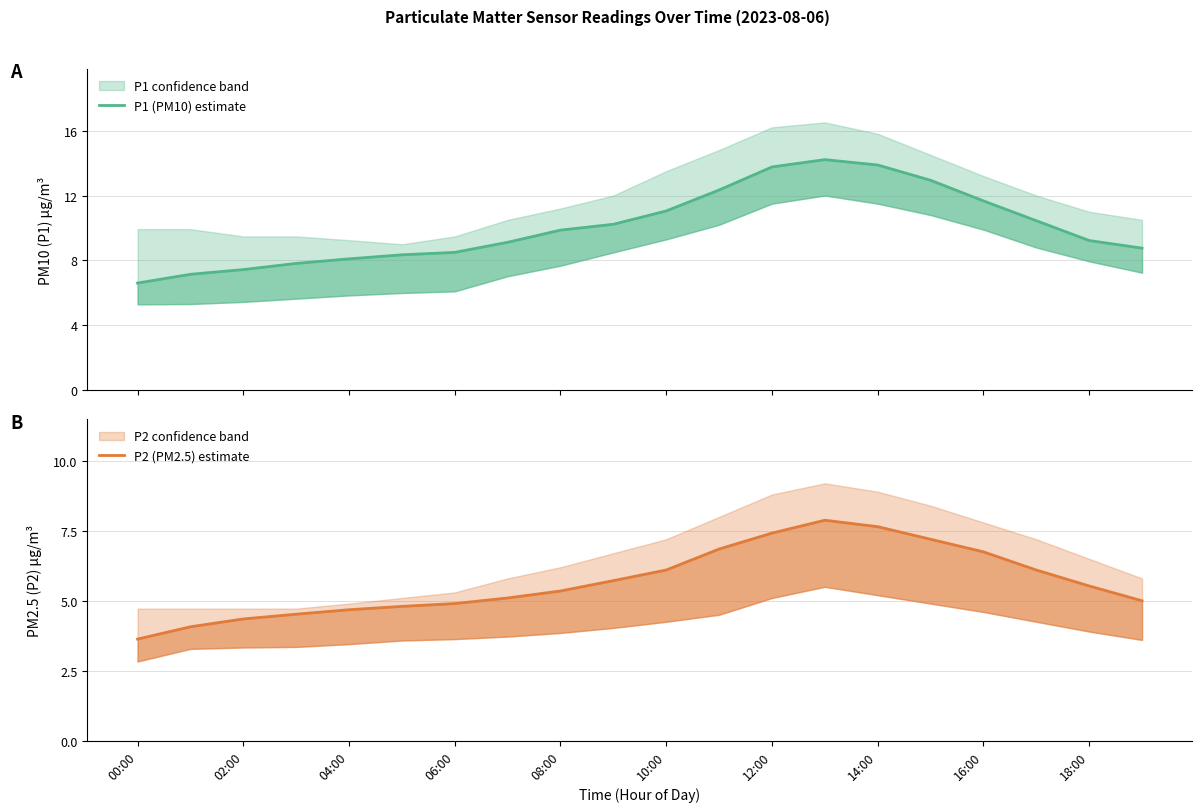

Which category has the highest value in the P1 (PM10) estimate series?

13